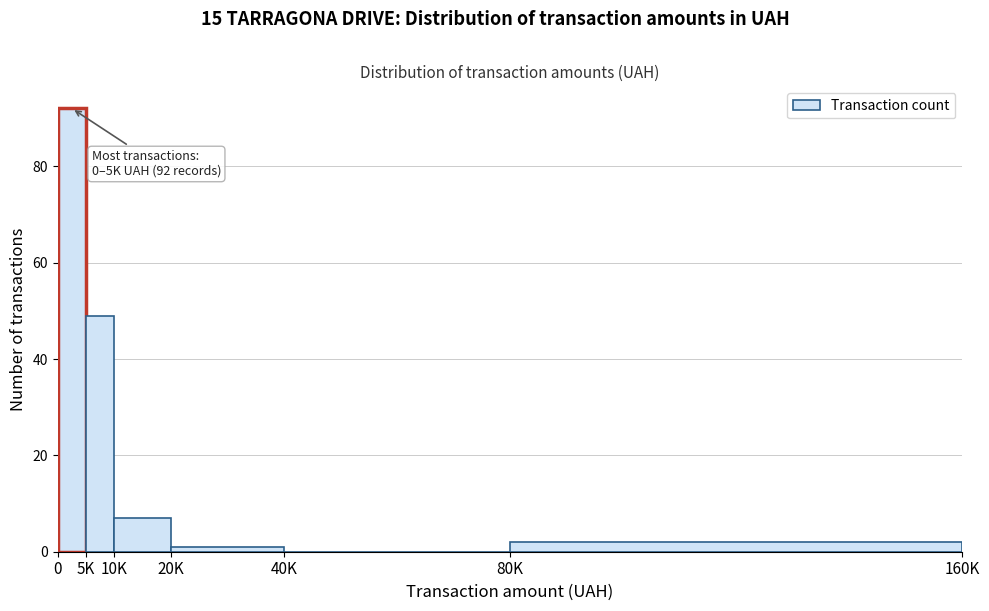

Reading left to right, extract all data points from this chart.

0=92	5K=49	10K=7	20K=1	40K=0	80K=2